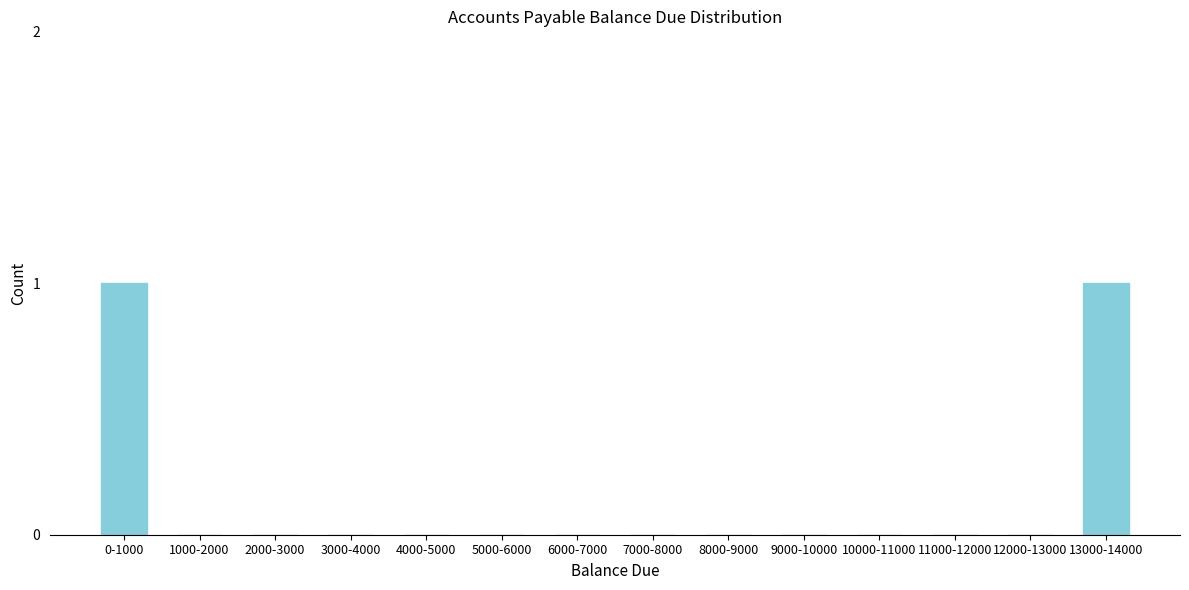

Reading right to left, what are all the values shown in this chart?

13000-14000=1	12000-13000=0	11000-12000=0	10000-11000=0	9000-10000=0	8000-9000=0	7000-8000=0	6000-7000=0	5000-6000=0	4000-5000=0	3000-4000=0	2000-3000=0	1000-2000=0	0-1000=1